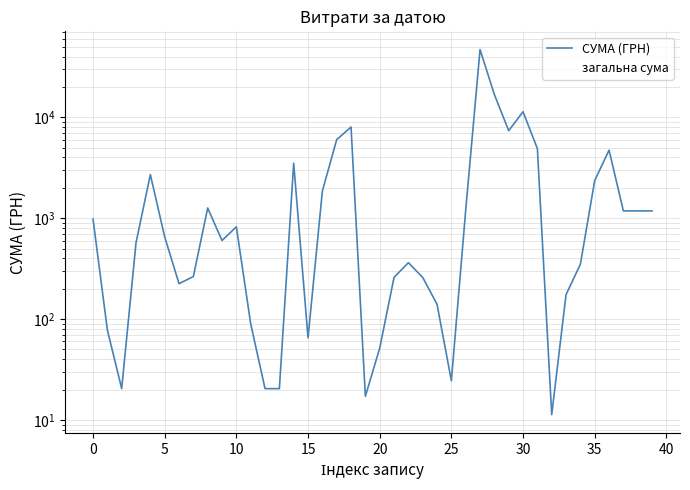

What is the label of the 14th point from the right?

26